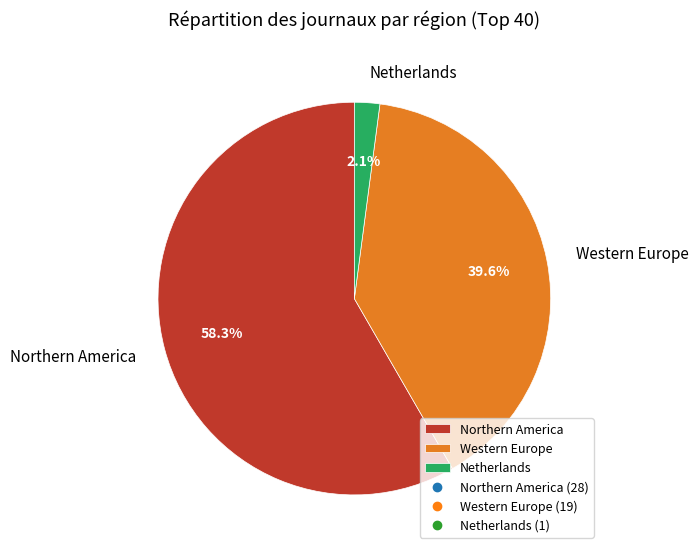

What is the total percentage of Netherlands and Northern America?

60.4%